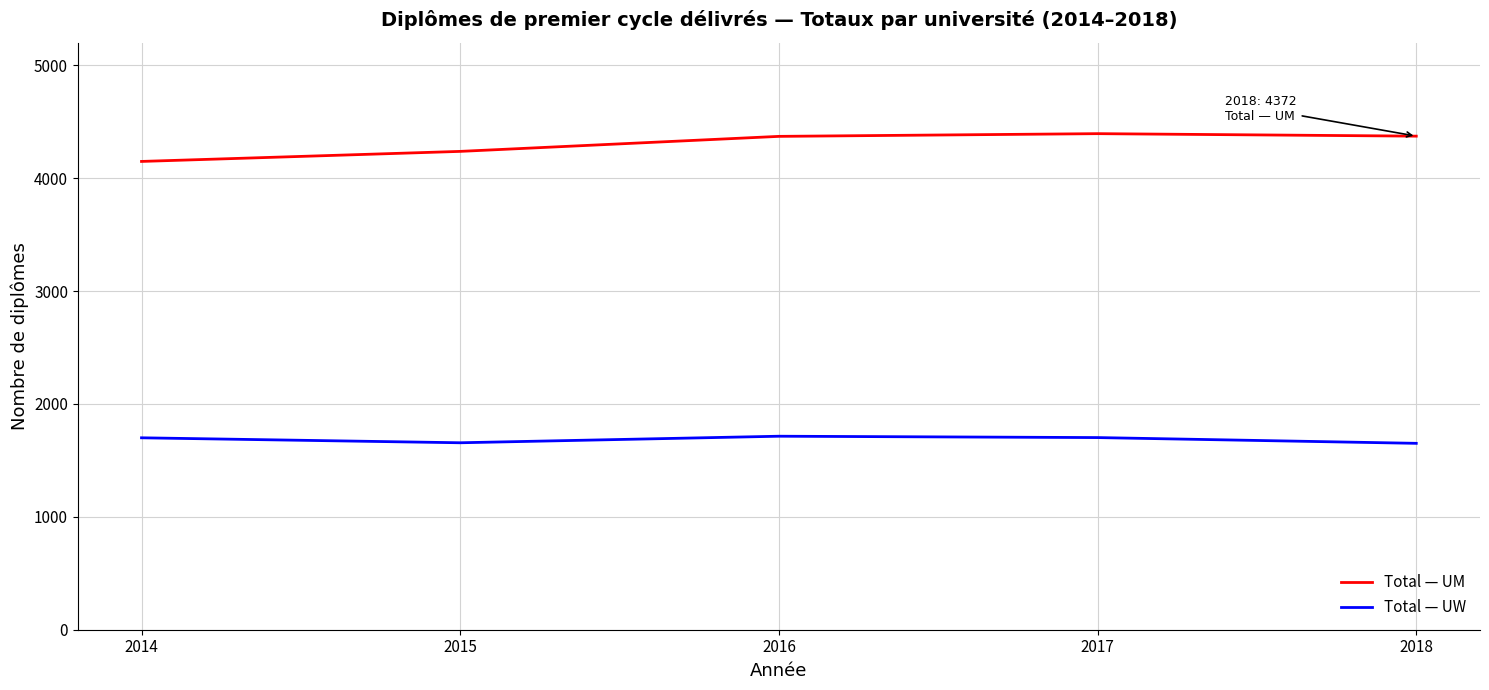

Which series has the largest range (max minus min)?

Total — UM